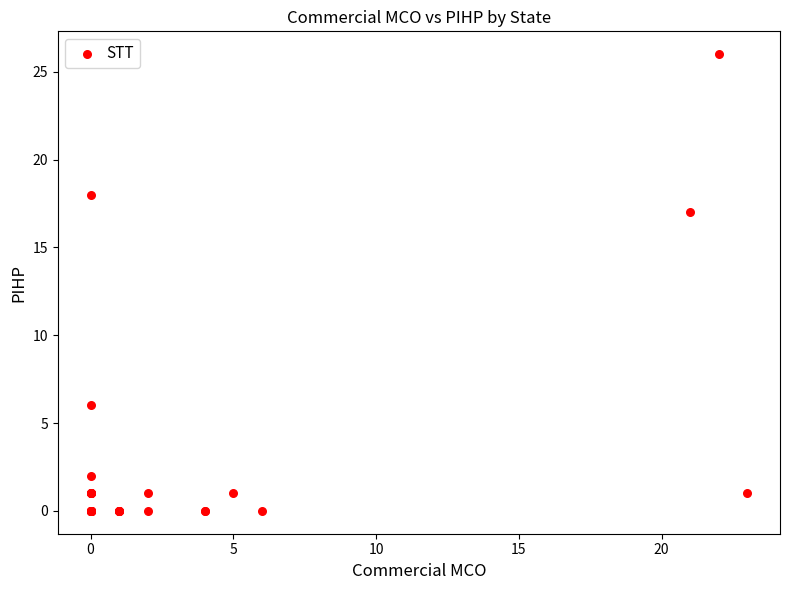

What Y value in the scatter plot is closest to 13?

17